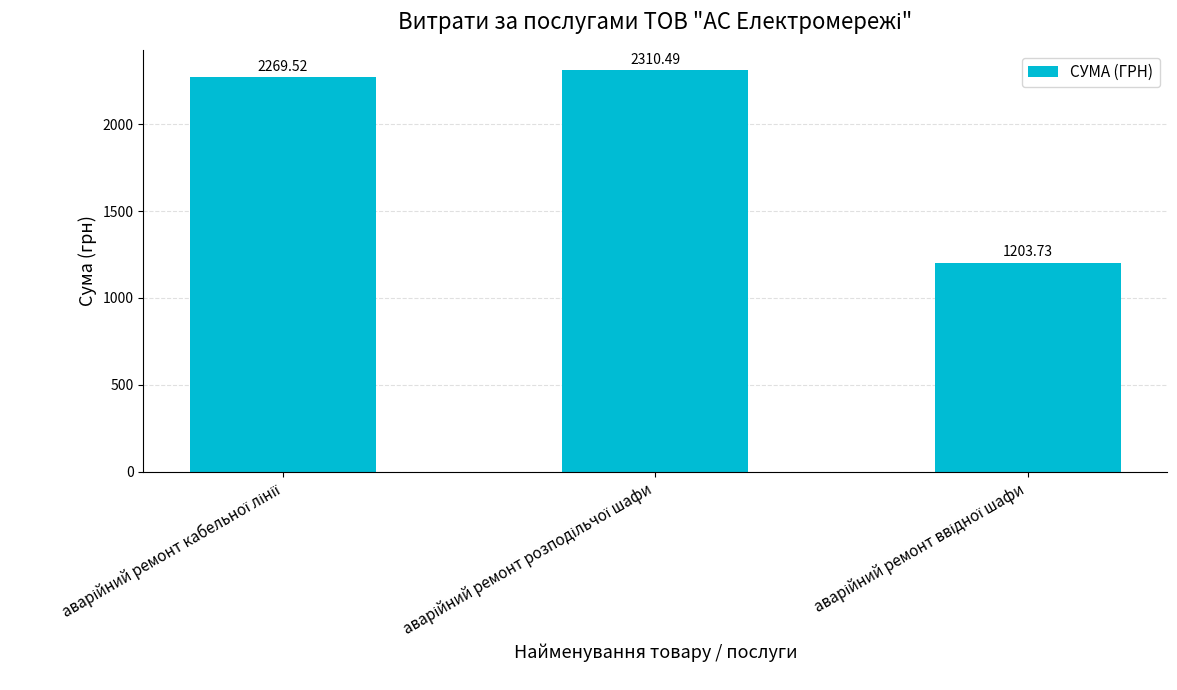

What is the value of the 1st bar from the left?

2269.5